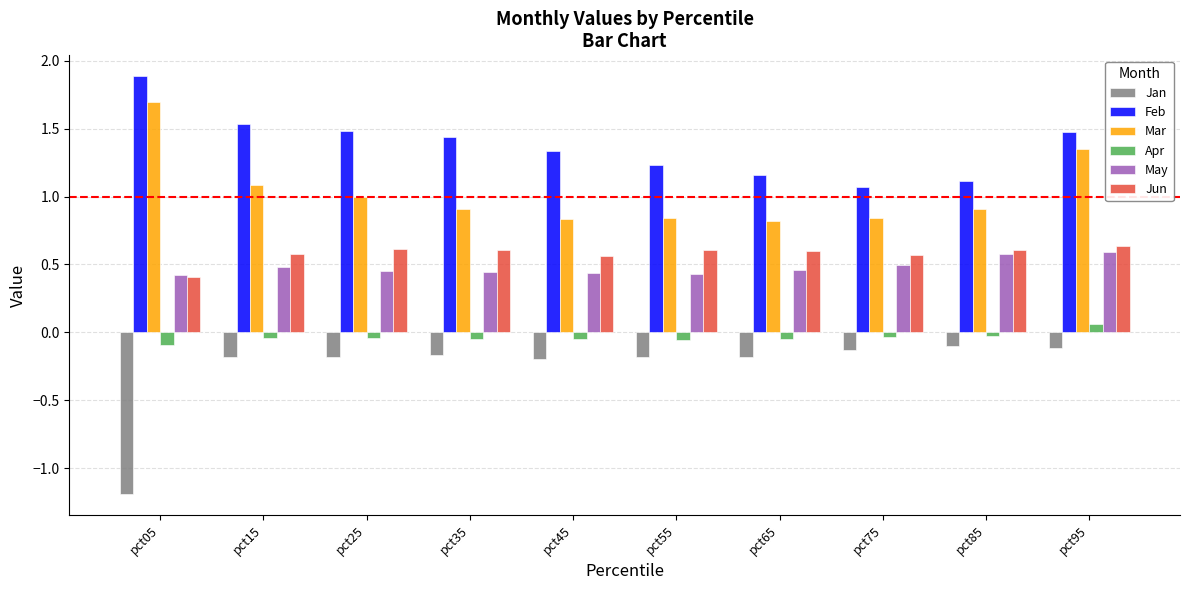

Between pct15 and pct75, which series saw the biggest shift?

Feb